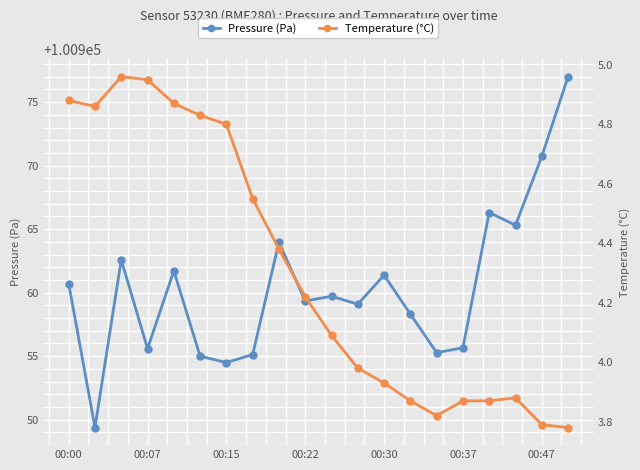

List the series in order of their overall mean, lowest first.

Temperature (°C), Pressure (Pa)